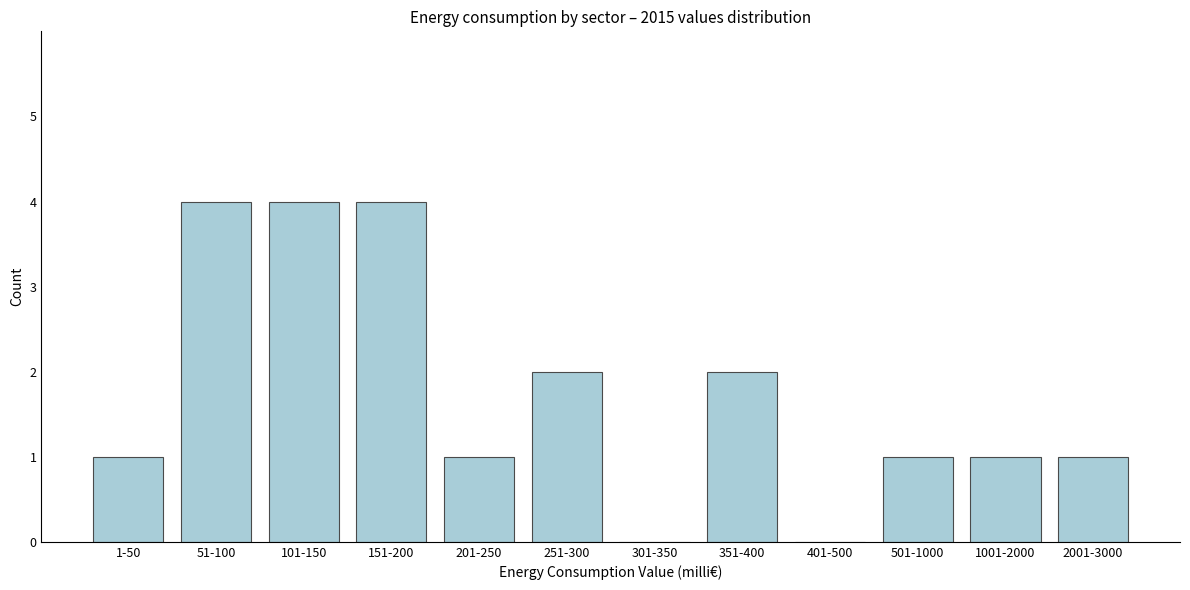

Reading right to left, list all the values displayed in this chart.

2001-3000=1	1001-2000=1	501-1000=1	401-500=0	351-400=2	301-350=0	251-300=2	201-250=1	151-200=4	101-150=4	51-100=4	1-50=1